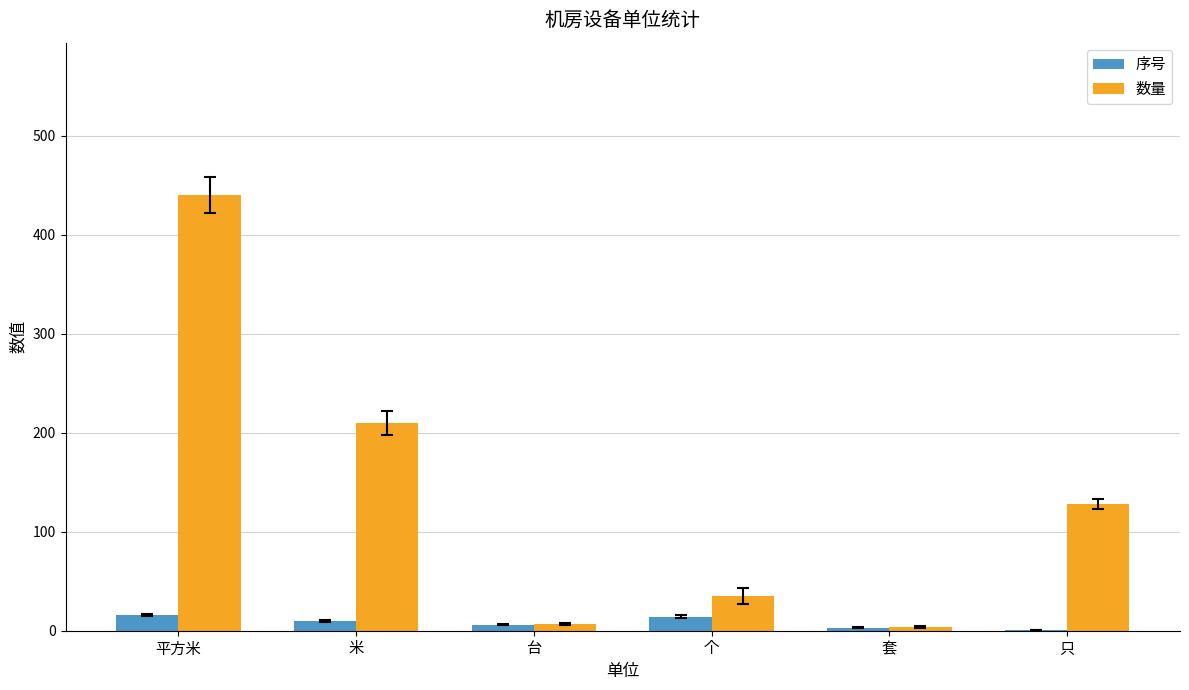

Which series changed the most between 米 and 个?

数量